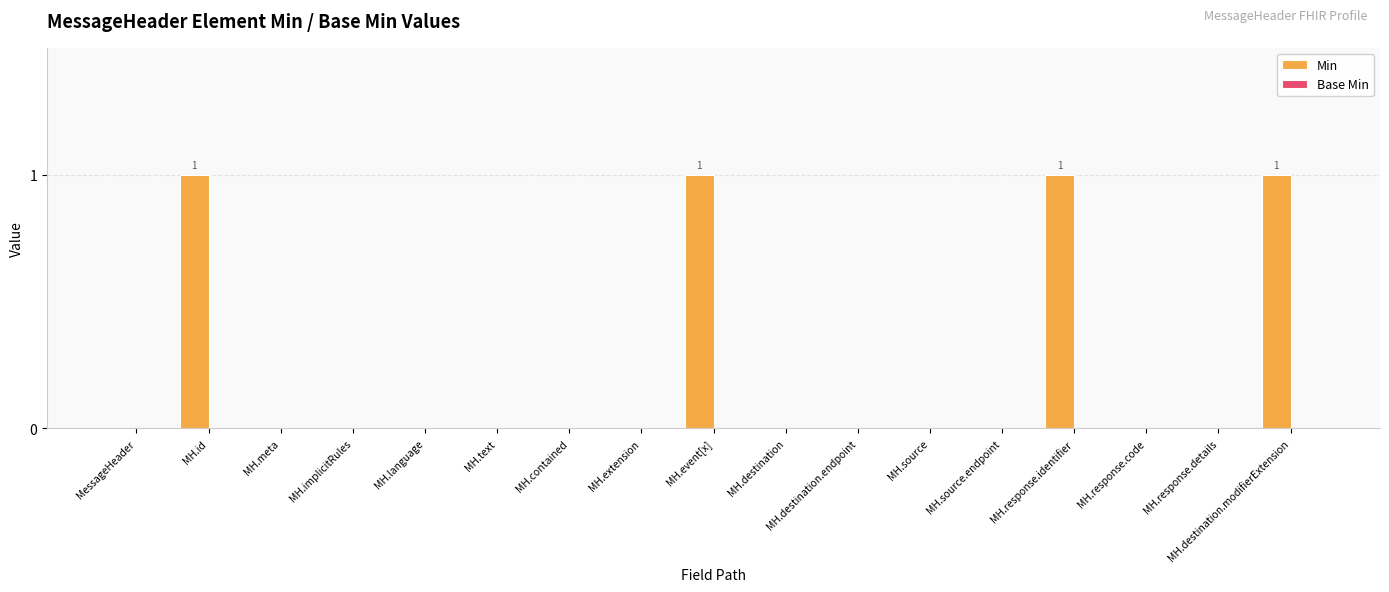

What is the sum of all values?

4